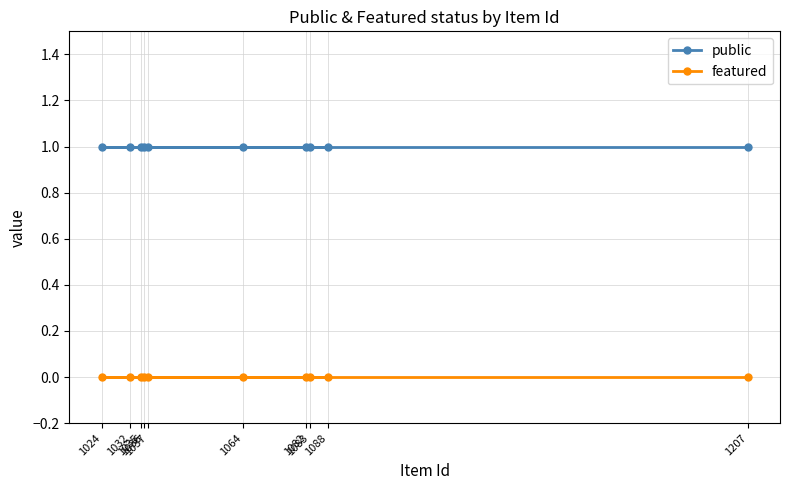

At which category is the sum across all series the highest?

1207